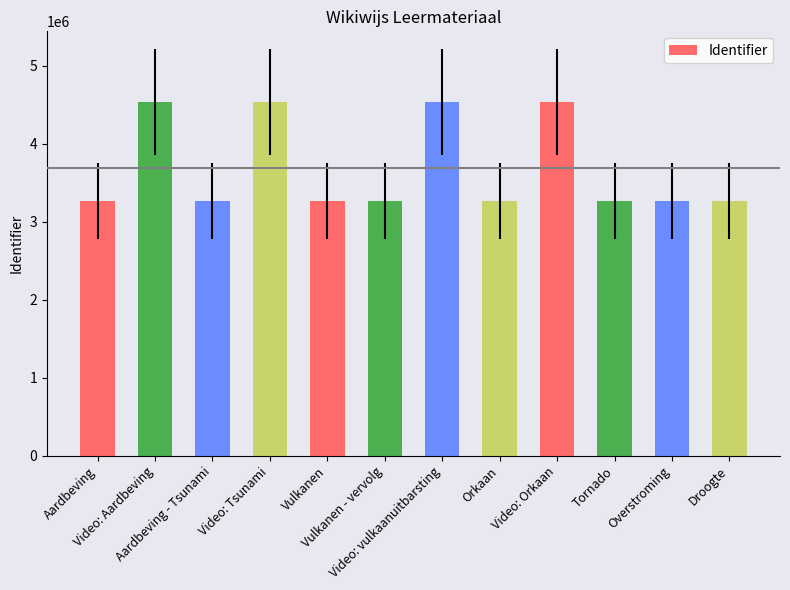

What is the value of the 1st bar from the left?

3263796